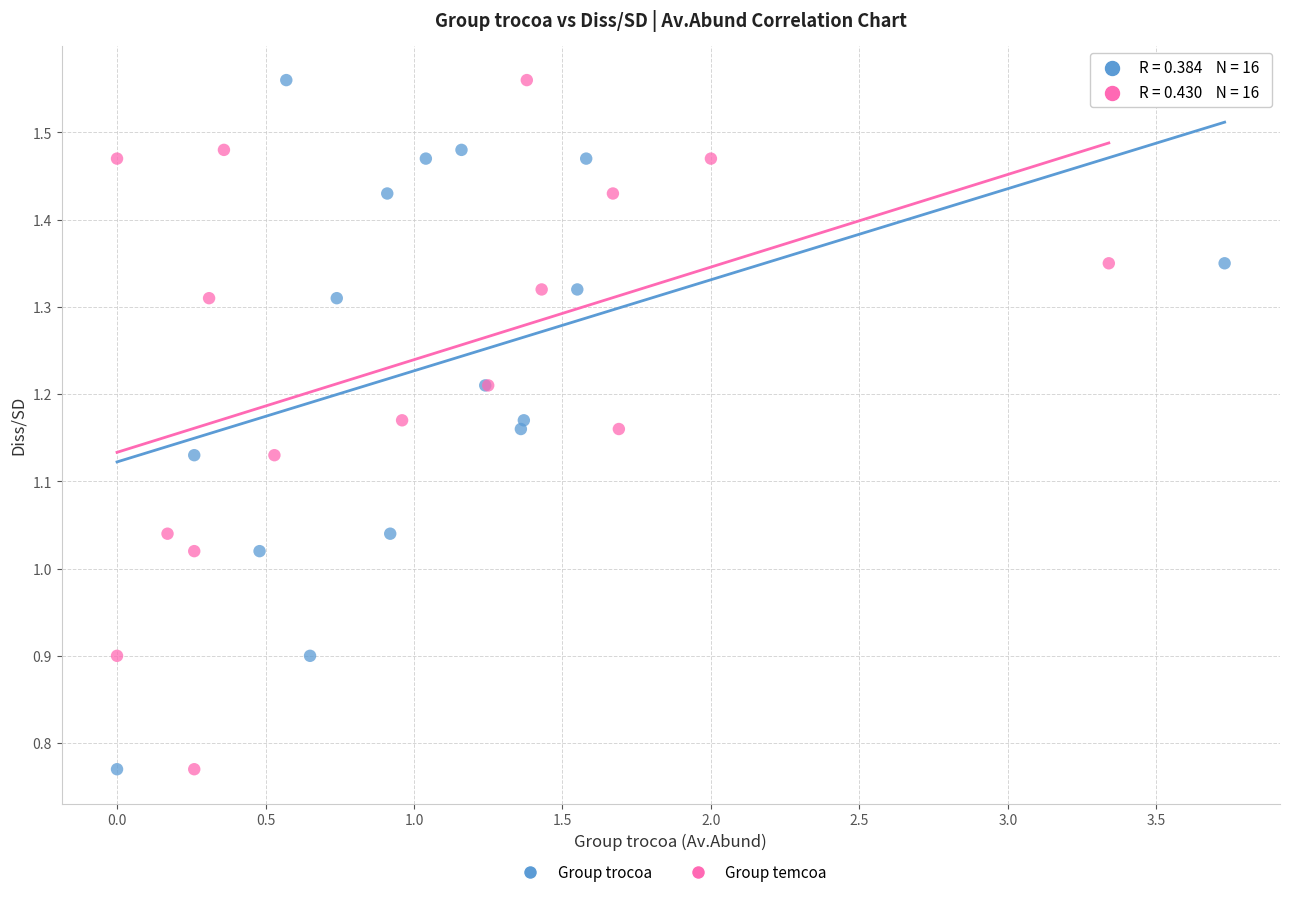

What are all the series names shown in the legend?

Group trocoa, Group temcoa